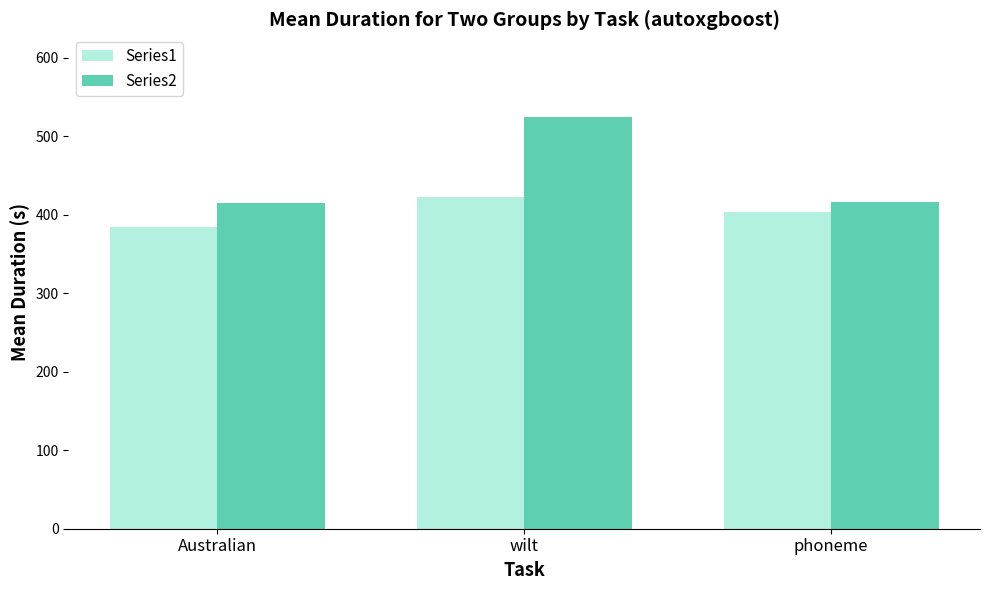

How many distinct data groups are displayed?

2